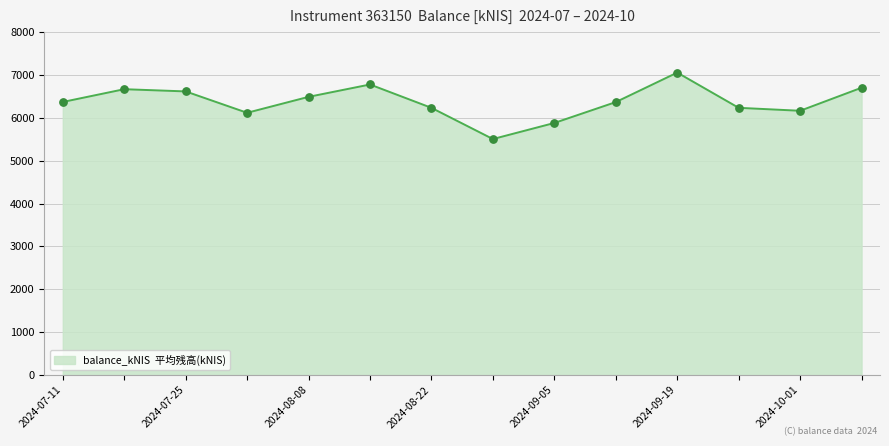

What is the difference between the maximum and minimum values?

1550.2